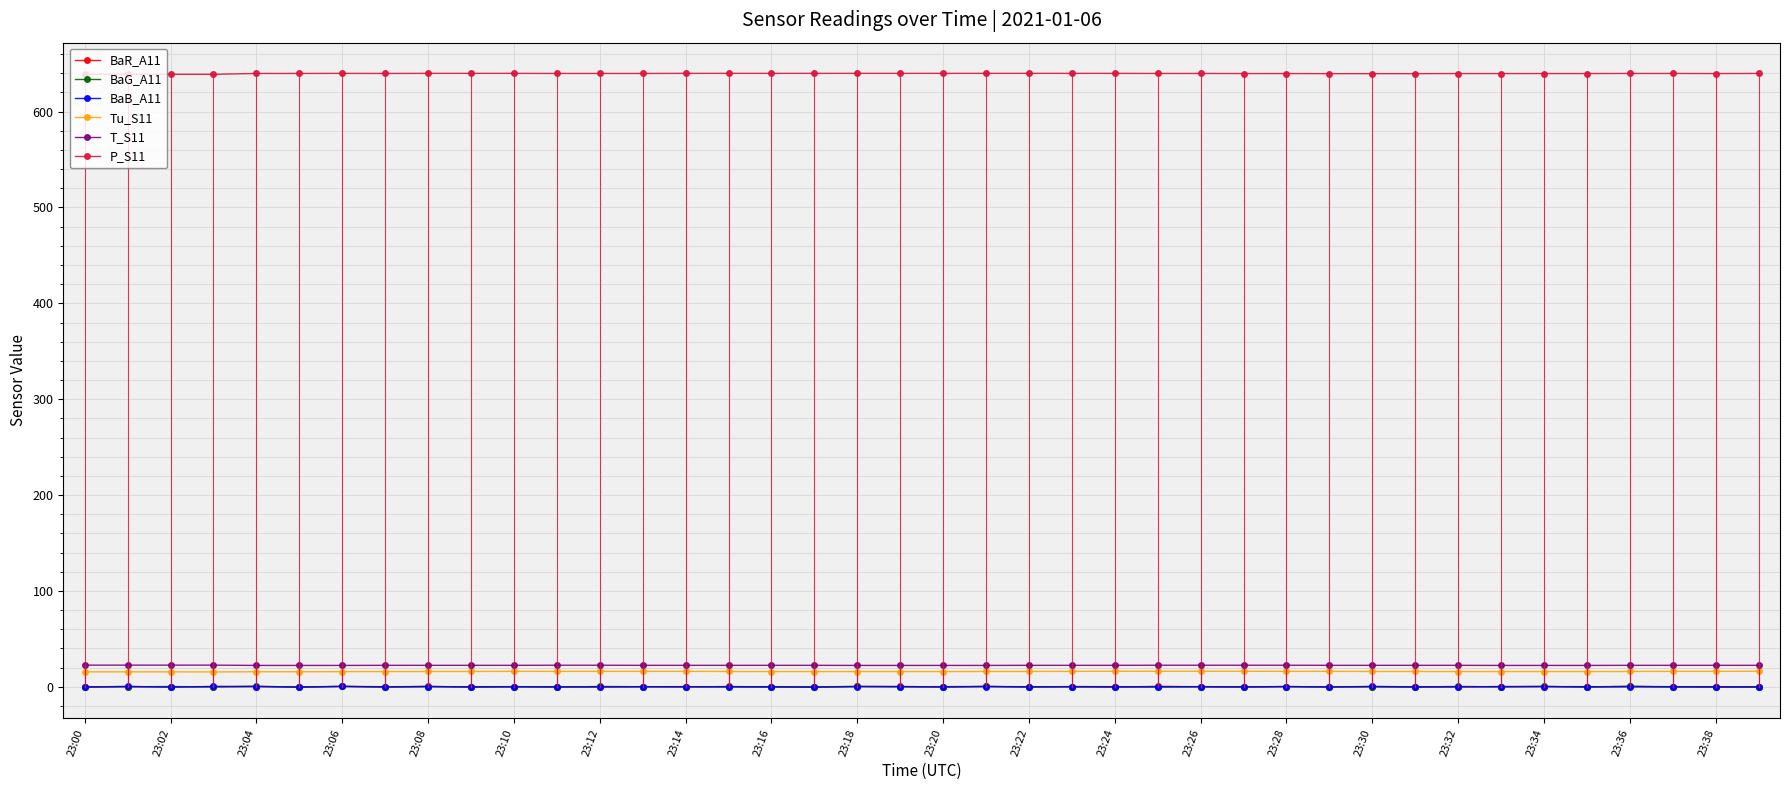

What is the greatest value displayed?

639.9